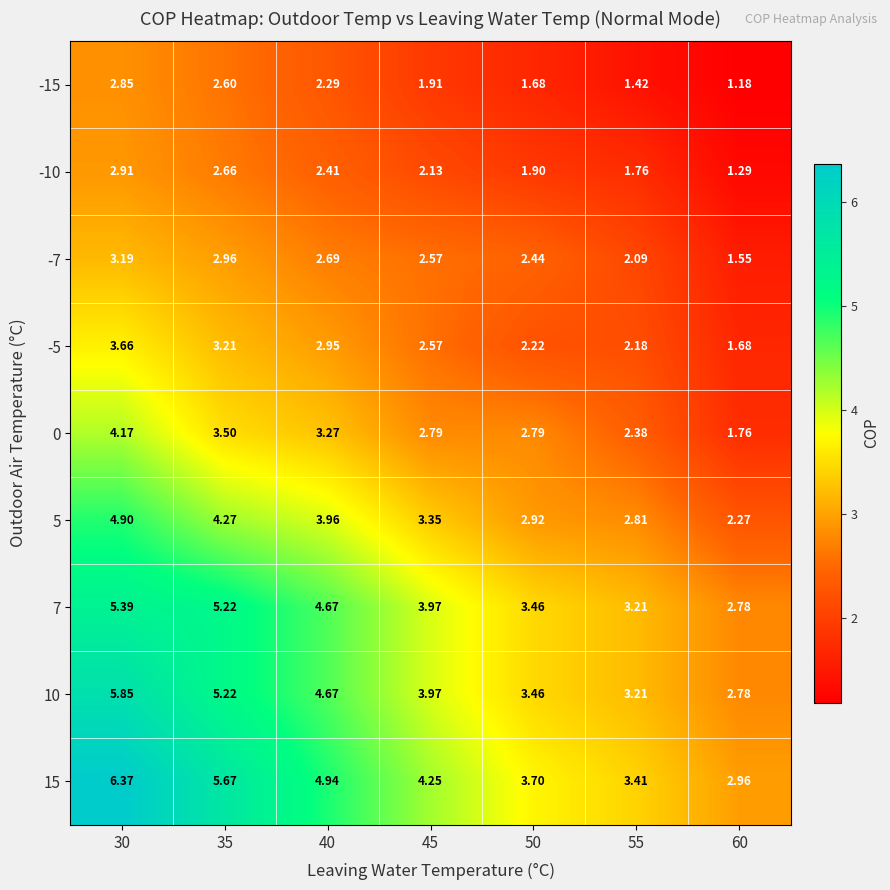

How many data points in 10 are less than 3?

1